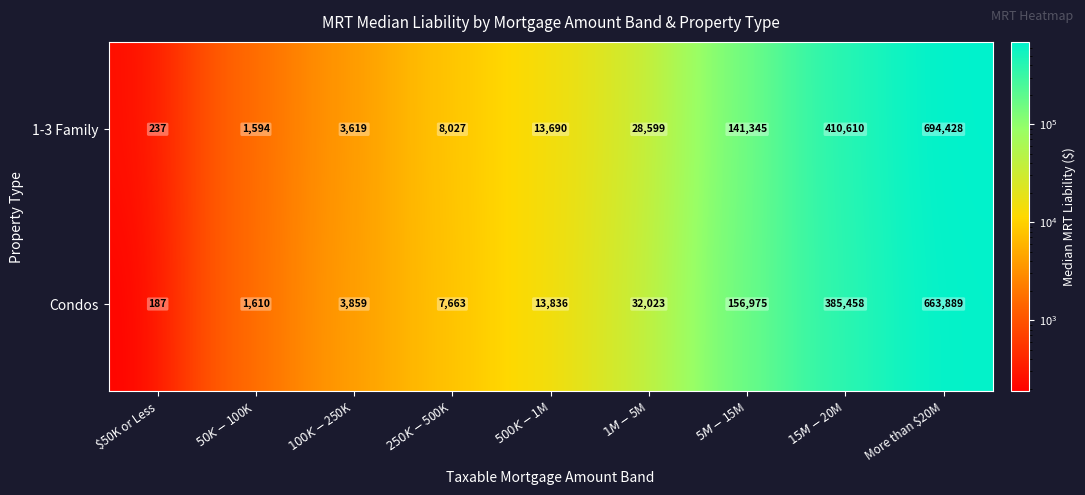

Reading left to right, transcribe all the data shown in this chart.

1-3 Family: 237	1594	3619	8027	13690	28599	141345	410610	694428
Condos: 187	1610	3859	7663	13836	32023	156975	385458	663889